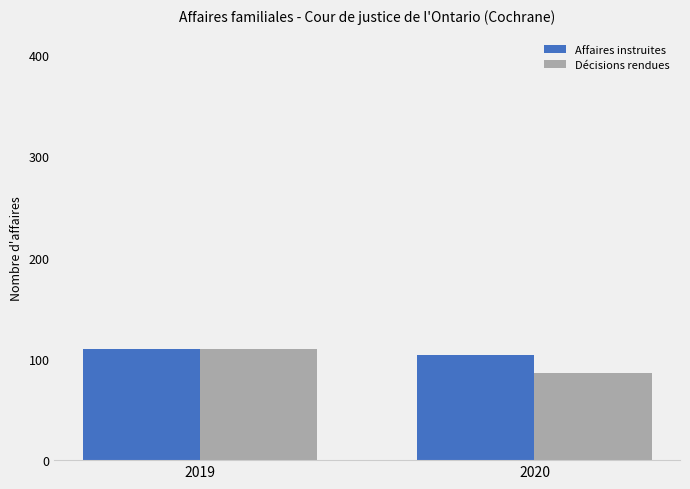

At how many categories does at least one series exceed 87?

2